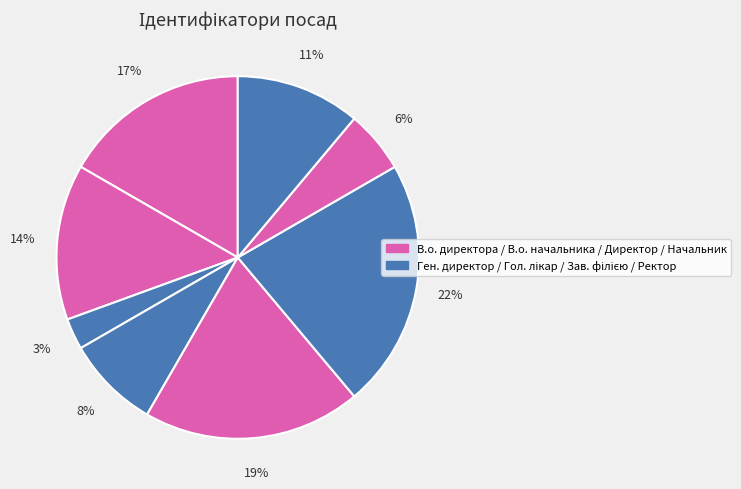

Which category has the smallest portion of the pie?

Генеральний директор